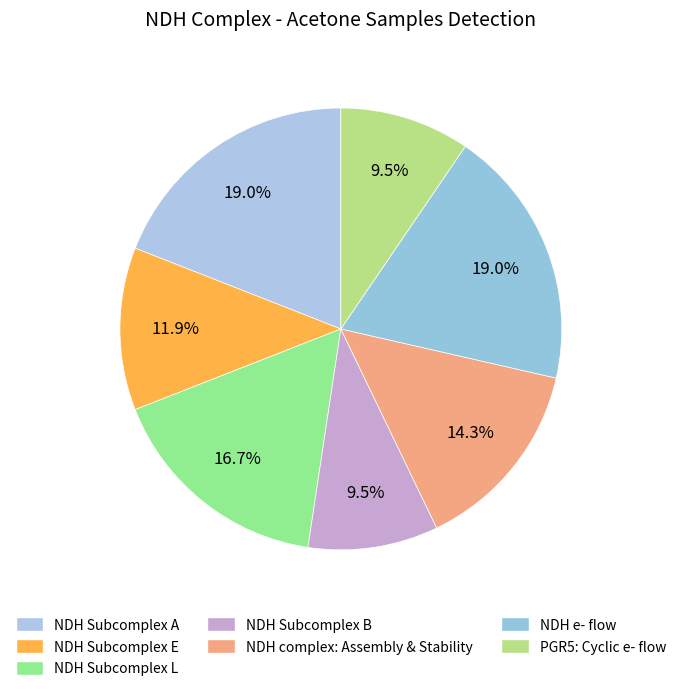

Is it true that NDH Subcomplex L is 30% of the pie?

False